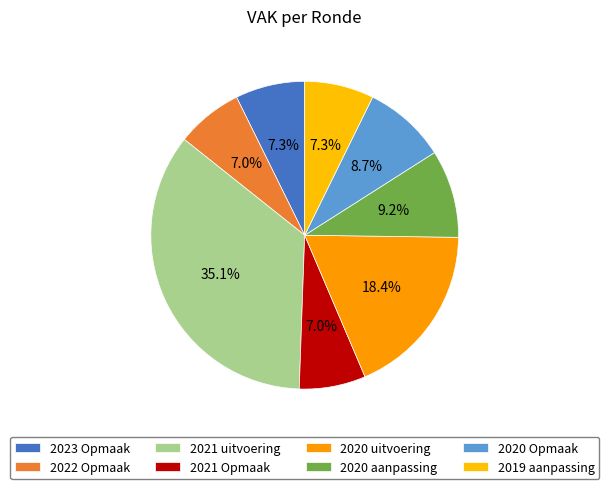

Approximately how many times larger is the value at 2022 Opmaak compared to 2019 aanpassing?

1.0